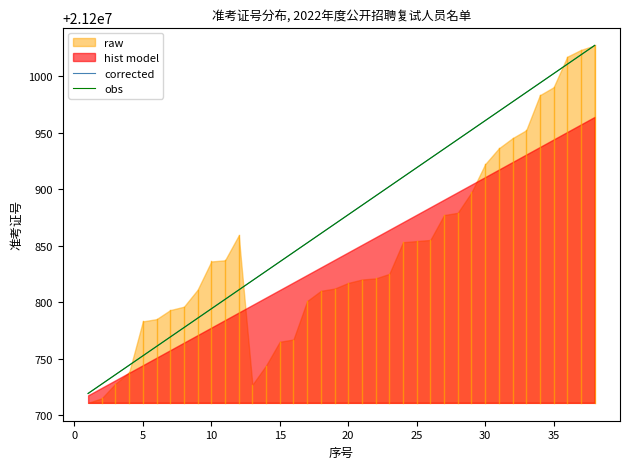

What is the average value of the corrected series?

21200873.2